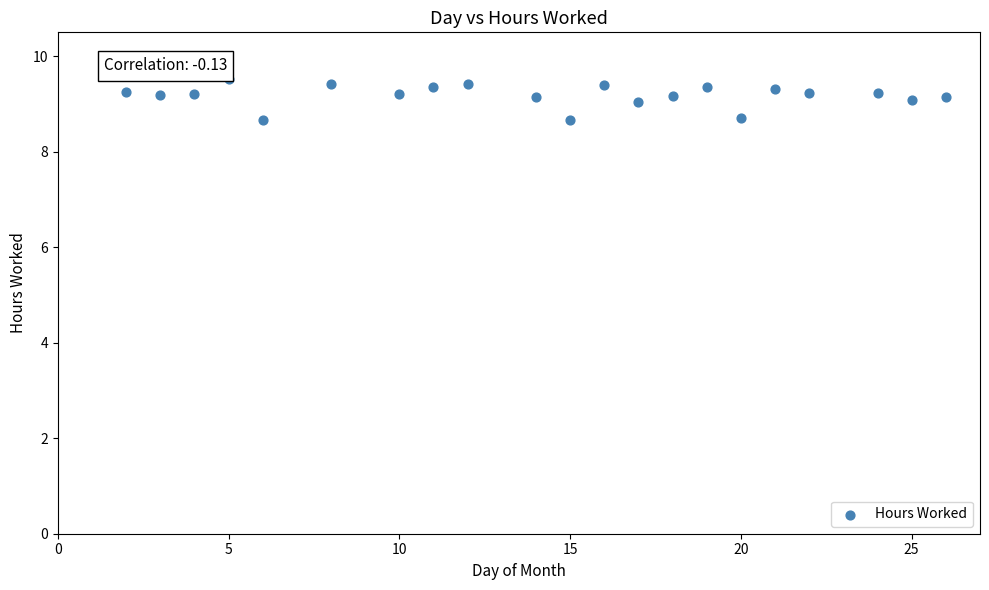

What is the range of X values (max minus min)?

24.0